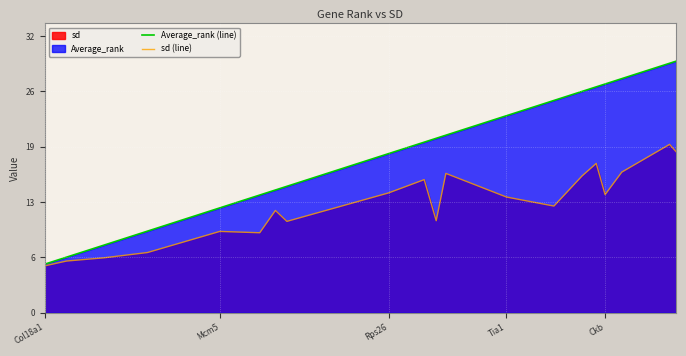

Is it true that sd (line) equals 14.1 at Ckb?

True